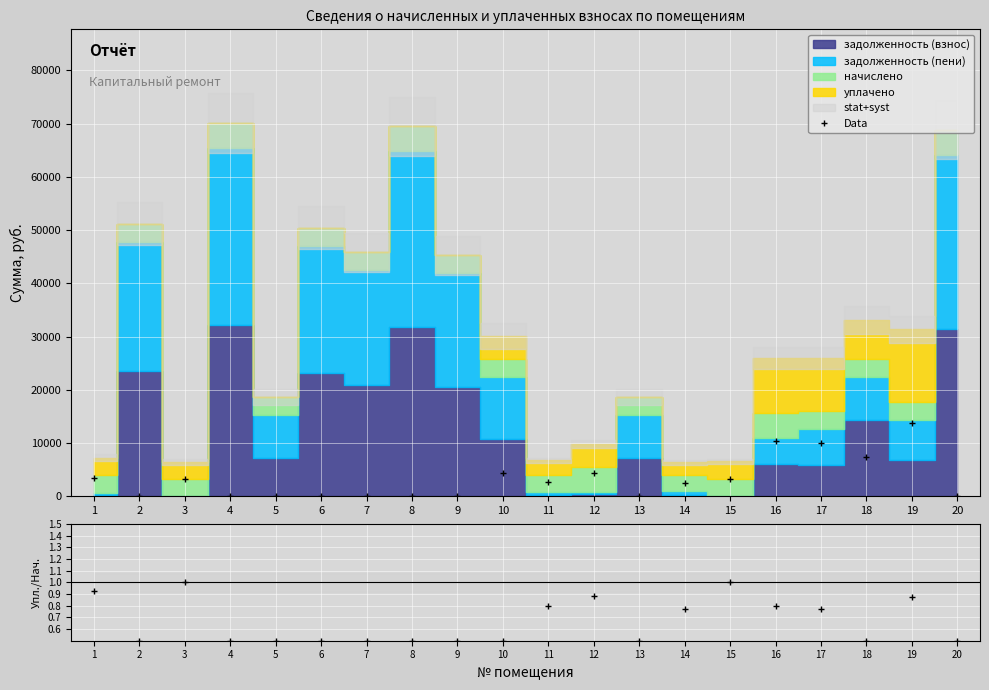

What is the change in value from 12 to 20?

-4332.9